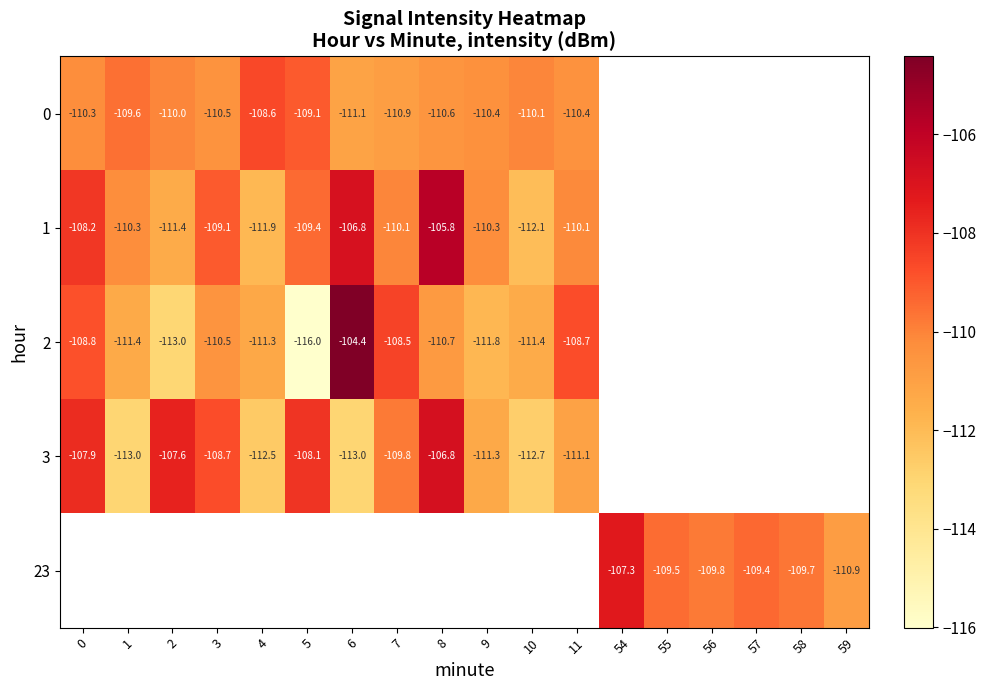

What is the maximum value shown in the chart?

-104.4